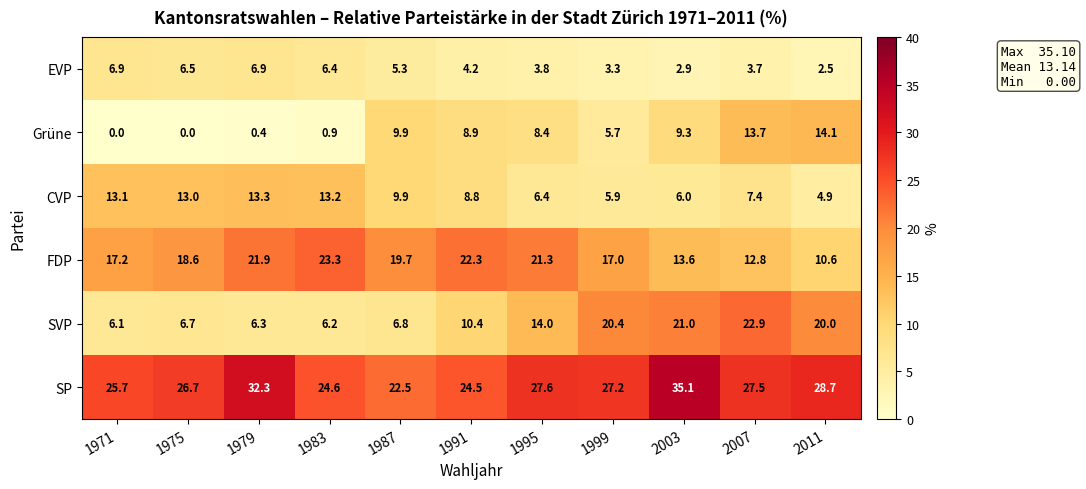

What is the sum of the FDP values at 1971 and 1987?

36.9